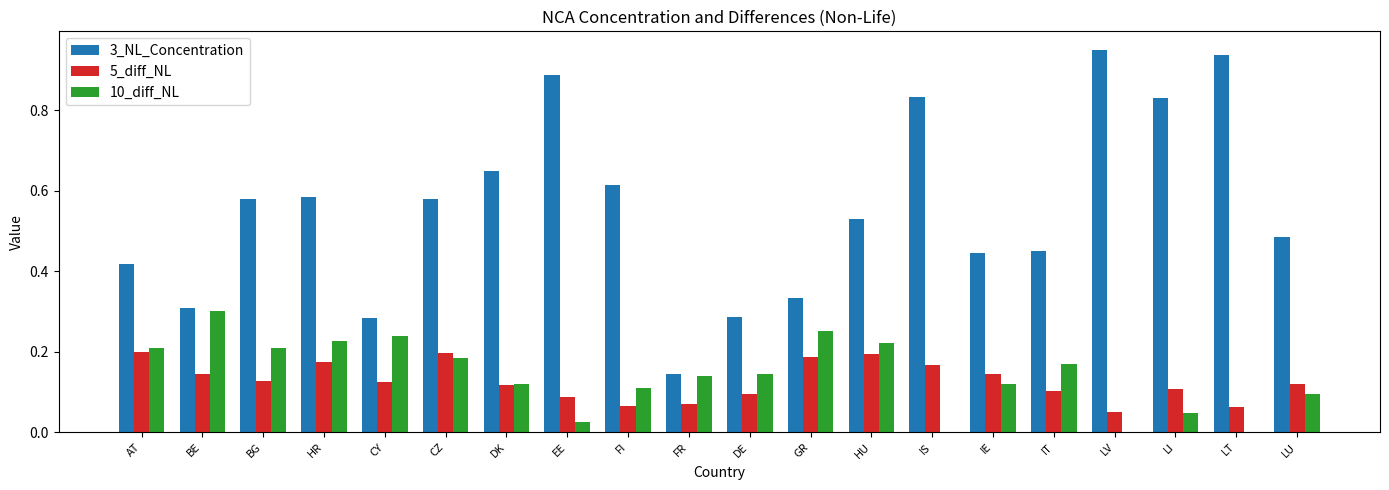

The 5_diff_NL series shows 0.0 at LU. True or false?

False